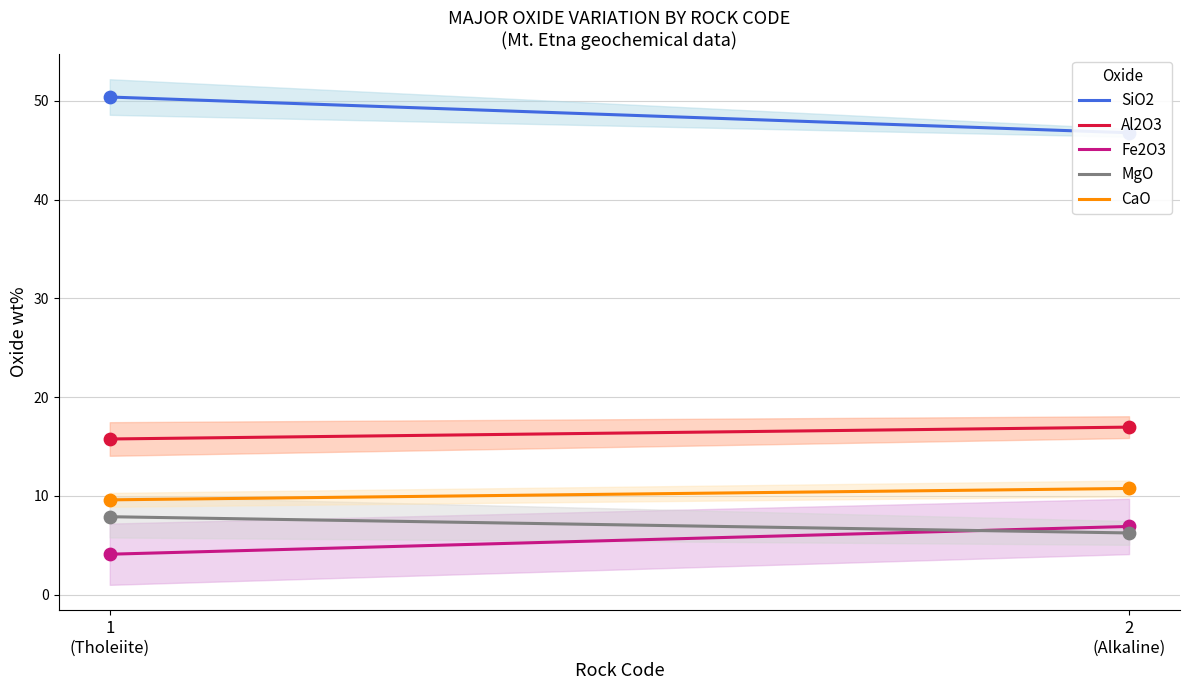

True or false: MgO and Al2O3 intersect in this chart.

False